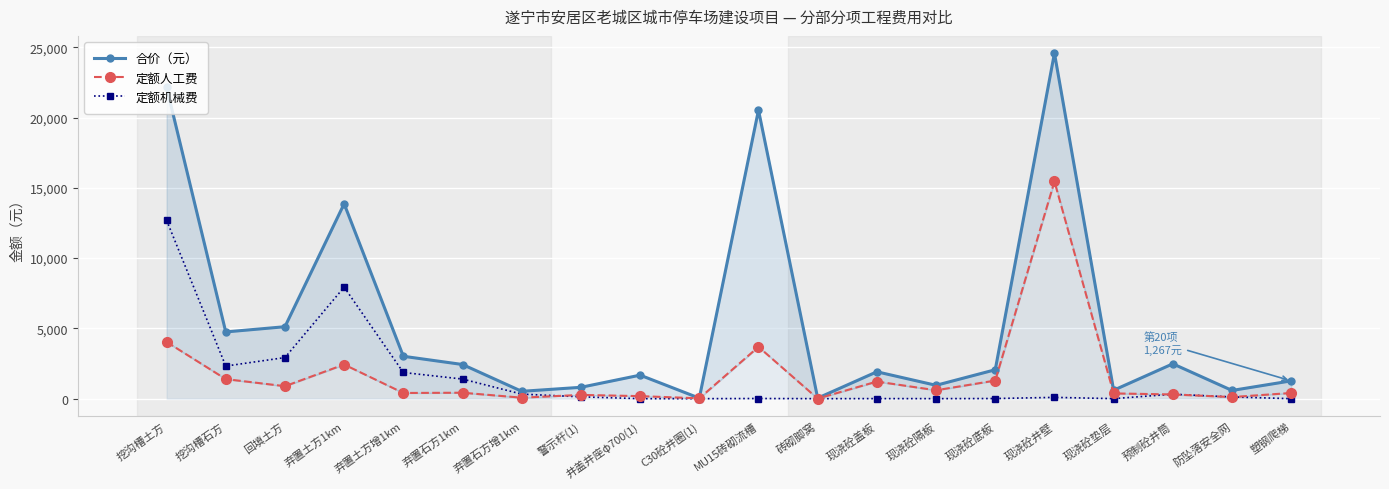

What is the label of the 3rd point from the left?

回填土方